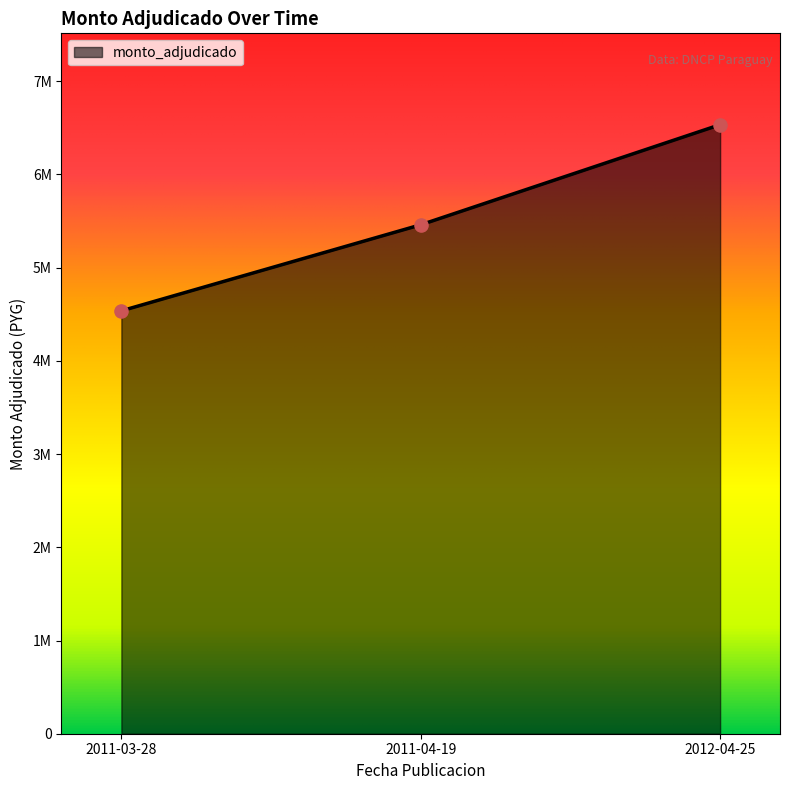

What is the change in value from 2011-03-28 to 2011-04-19?

+923000